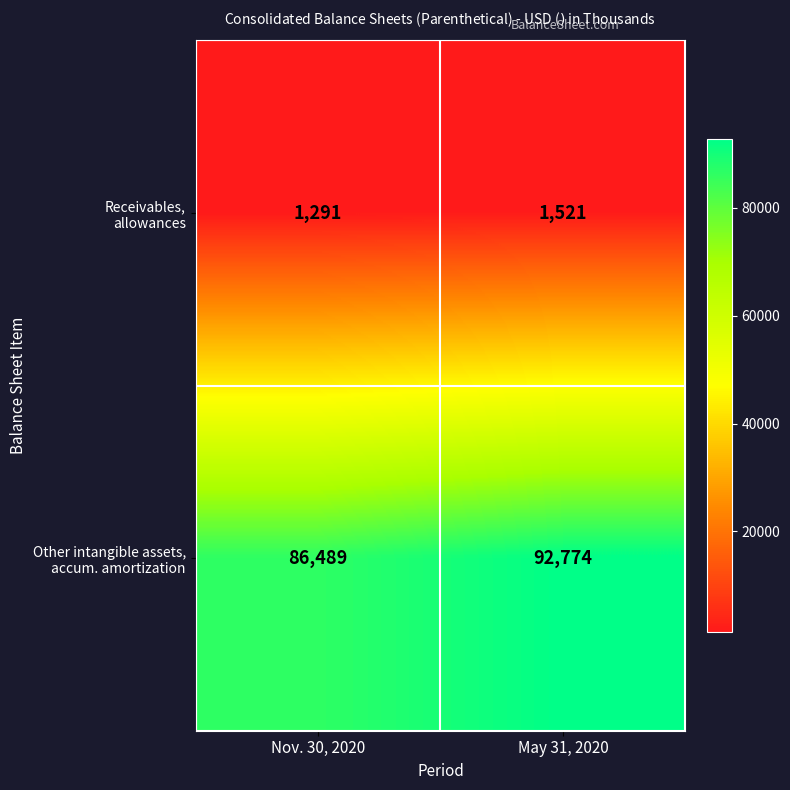

What is the spread (max minus min) of values at May 31, 2020?

91253